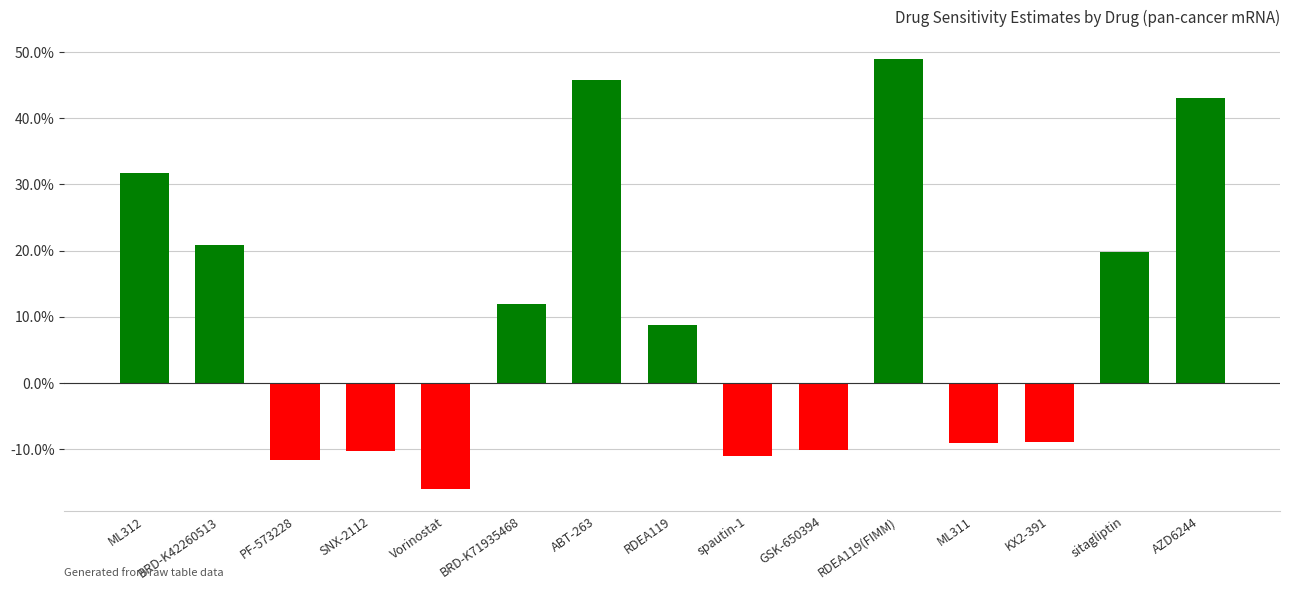

What is the sum of all values?

1.5